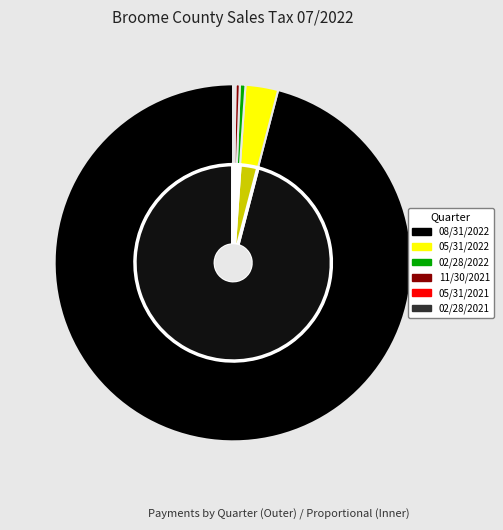

Count the number of slices in the pie.

6